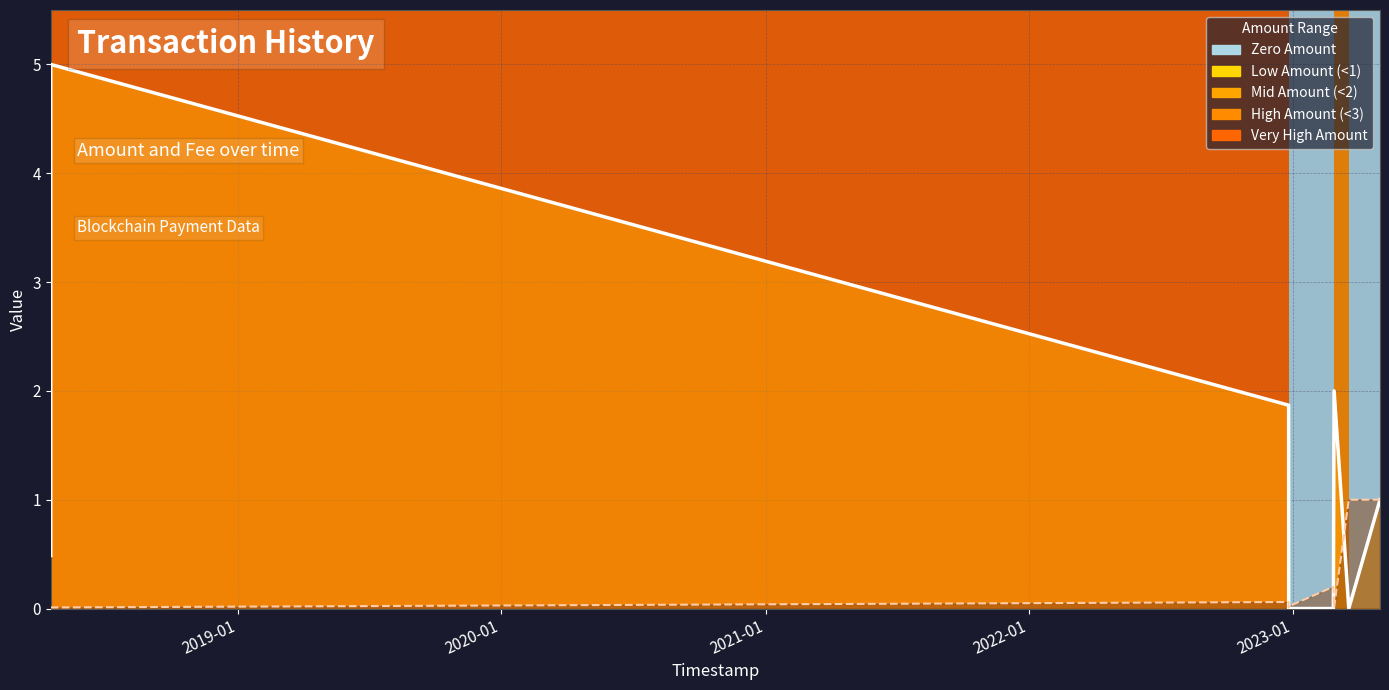

True or false: Amount (line) has more than 0 points higher than both neighbors.

True